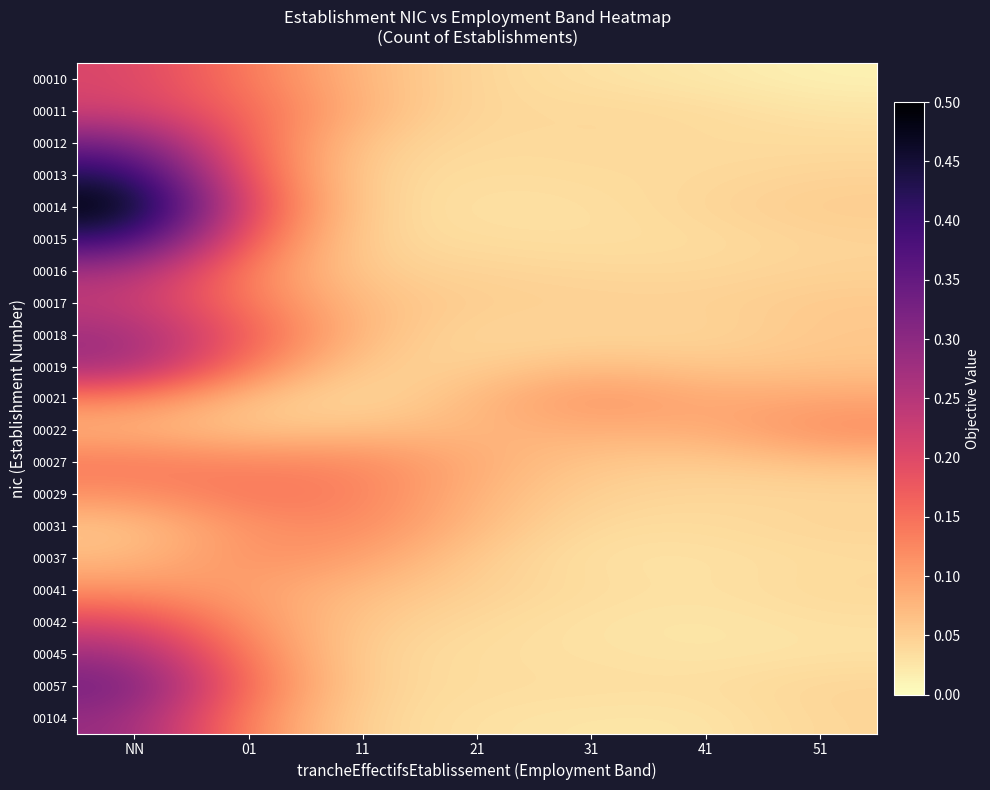

Reading left to right, extract all data points from this chart.

00010: NN=0.2	01=0.1	11=0.1	21=0.0	31=0.0	41=0.0	51=0.0
00011: NN=0.2	01=0.2	11=0.1	21=0.0	31=0.0	41=0.0	51=0.0
00012: NN=0.3	01=0.2	11=0.1	21=0.0	31=0.0	41=0.0	51=0.0
00013: NN=0.4	01=0.2	11=0.0	21=0.0	31=0.0	41=0.0	51=0.0
00014: NN=0.5	01=0.2	11=0.0	21=0.0	31=0.0	41=0.0	51=0.1
00015: NN=0.4	01=0.2	11=0.0	21=0.0	31=0.0	41=0.0	51=0.0
00016: NN=0.3	01=0.1	11=0.0	21=0.0	31=0.0	41=0.0	51=0.0
00017: NN=0.2	01=0.1	11=0.1	21=0.1	31=0.0	41=0.0	51=0.1
00018: NN=0.3	01=0.2	11=0.1	21=0.0	31=0.0	41=0.0	51=0.1
00019: NN=0.3	01=0.1	11=0.0	21=0.0	31=0.1	41=0.1	51=0.1
00021: NN=0.1	01=0.1	11=0.0	21=0.1	31=0.1	41=0.1	51=0.1
00022: NN=0.1	01=0.1	11=0.1	21=0.1	31=0.1	41=0.1	51=0.1
00027: NN=0.1	01=0.1	11=0.1	21=0.1	31=0.1	41=0.1	51=0.1
00029: NN=0.1	01=0.1	11=0.1	21=0.1	31=0.0	41=0.0	51=0.0
00031: NN=0.1	01=0.1	11=0.1	21=0.1	31=0.0	41=0.0	51=0.0
00037: NN=0.1	01=0.1	11=0.1	21=0.1	31=0.0	41=0.0	51=0.0
00041: NN=0.1	01=0.1	11=0.1	21=0.0	31=0.0	41=0.0	51=0.0
00042: NN=0.2	01=0.1	11=0.1	21=0.0	31=0.0	41=0.0	51=0.0
00045: NN=0.3	01=0.1	11=0.0	21=0.0	31=0.0	41=0.0	51=0.0
00057: NN=0.3	01=0.1	11=0.0	21=0.0	31=0.0	41=0.0	51=0.0
00104: NN=0.3	01=0.1	11=0.0	21=0.0	31=0.0	41=0.0	51=0.0